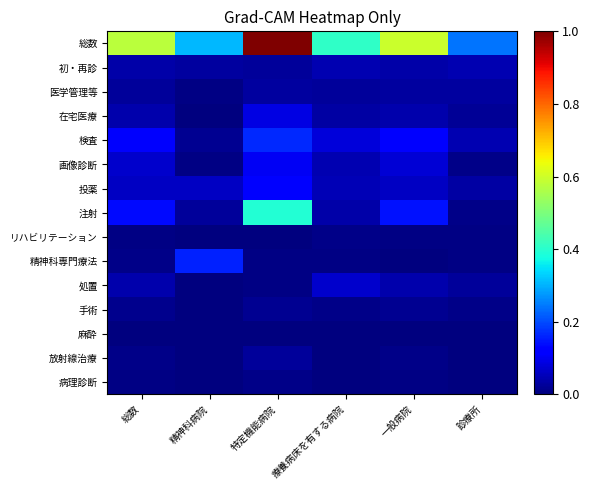

At 診療所, list the series in order from smallest to largest.

放射線治療, 麻酔, 病理診断, 精神科専門療法, リハビリテーション, 画像診断, 注射, 手術, 在宅医療, 処置, 医学管理等, 投薬, 初・再診, 検査, 総数